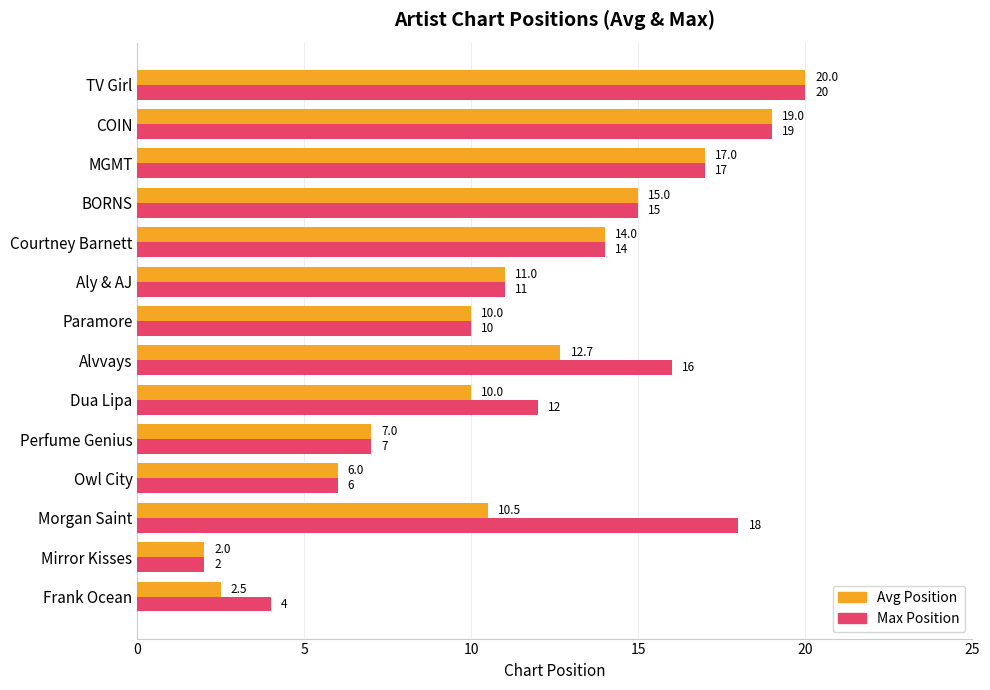

Which series has the largest total across all categories?

Max Position